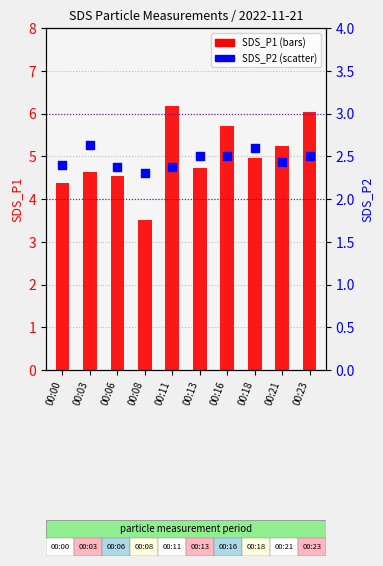

Which series has the largest Y range (max minus min)?

SDS_P1